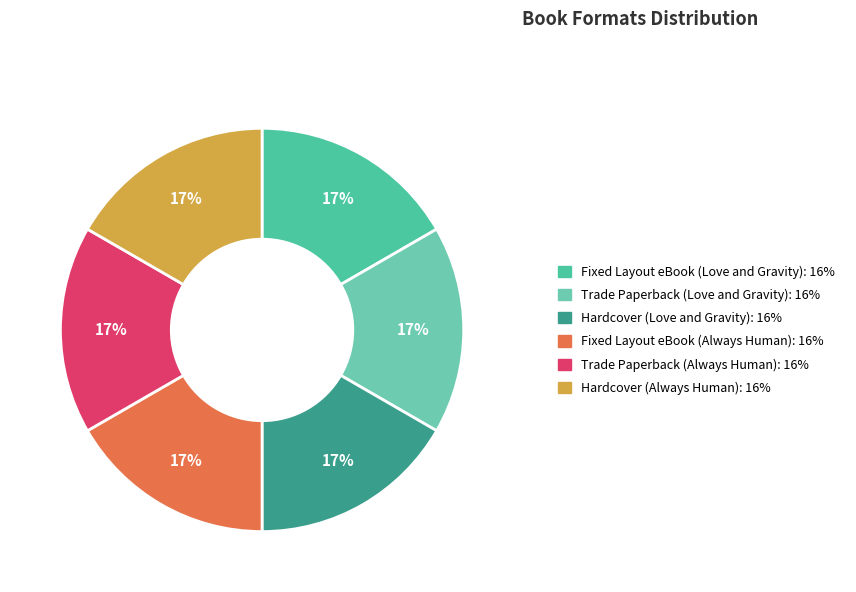

How many slices are in this pie chart?

6